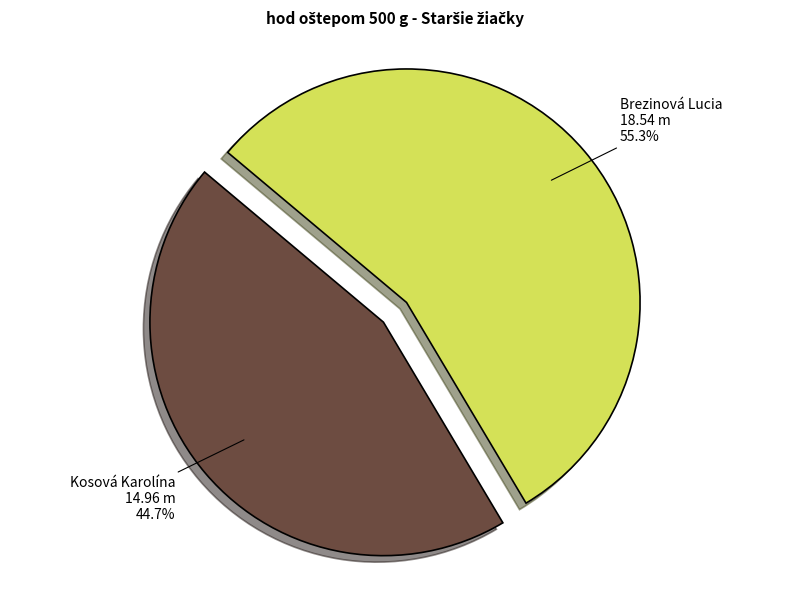

To the nearest percent, what is the average slice percentage?

50%